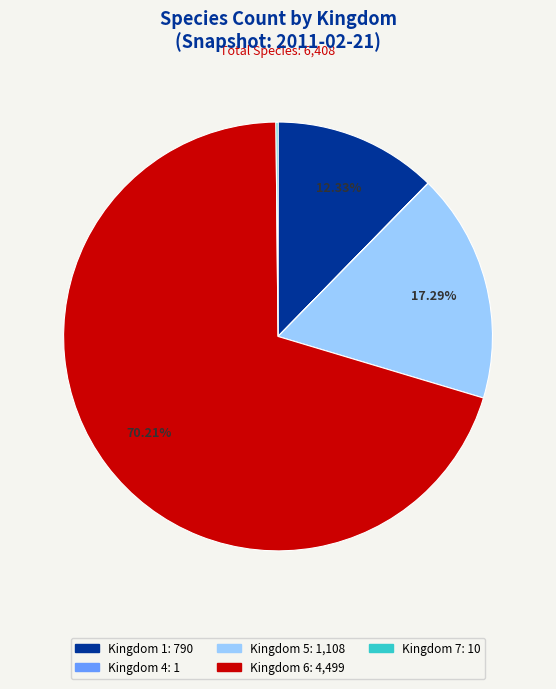

Is there any slice that represents more than half of the pie?

Yes